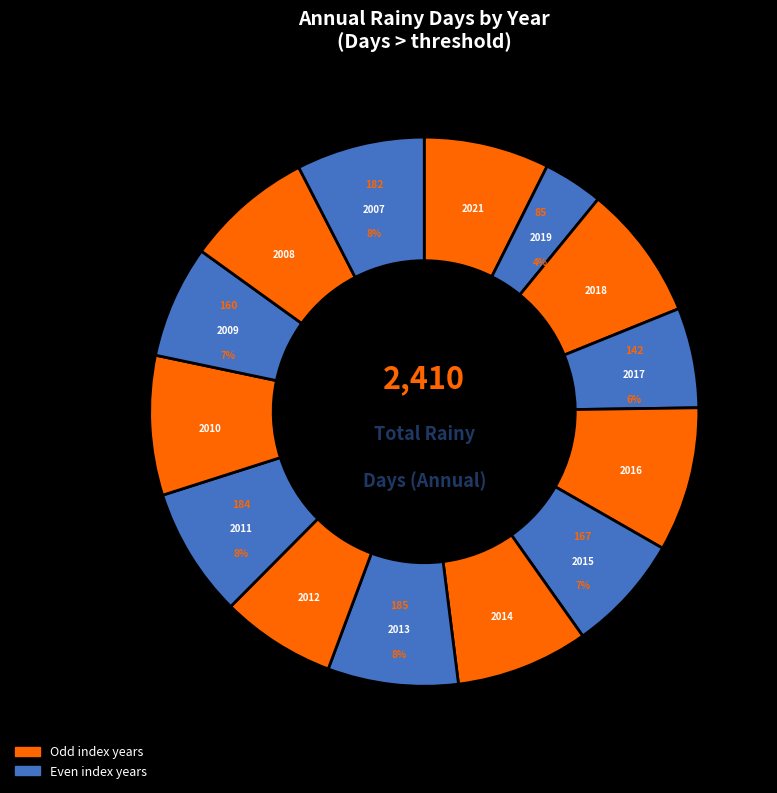

Rank the categories by value from lowest to highest.

2019, 2017, 2009, 2012, 2015, 2021, 2008, 2007, 2011, 2013, 2014, 2018, 2010, 2016